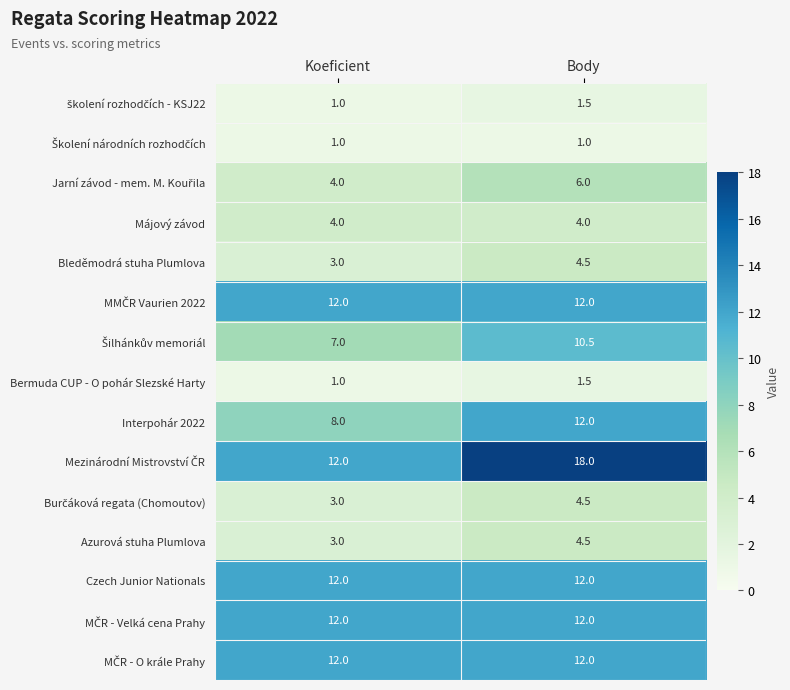

Which label corresponds to the largest value in the chart?

Body